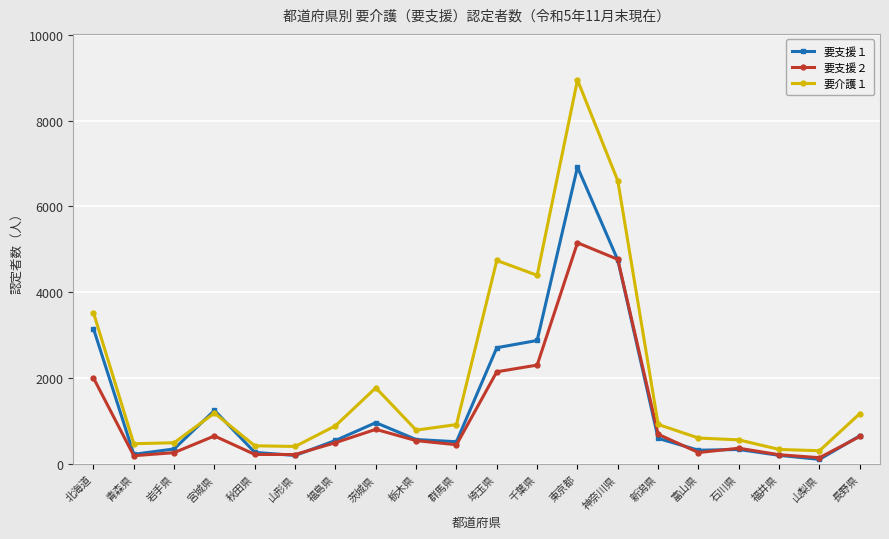

What is the difference between the highest and lowest values at 東京都?

3790